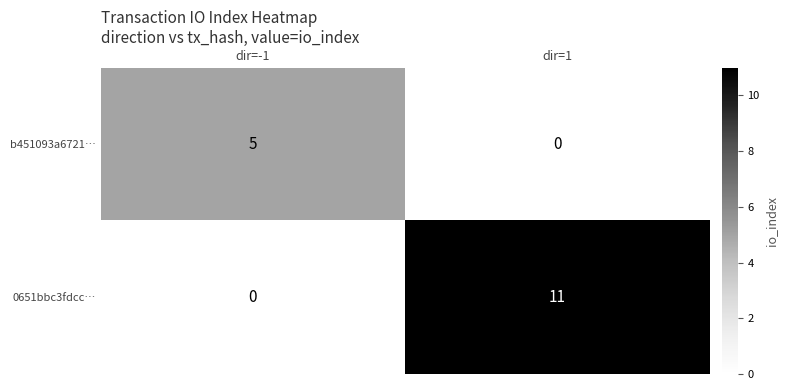

Reading right to left, transcribe all the data shown in this chart.

b451093a6721…: dir=1=0	dir=-1=5
0651bbc3fdcc…: dir=1=11	dir=-1=0